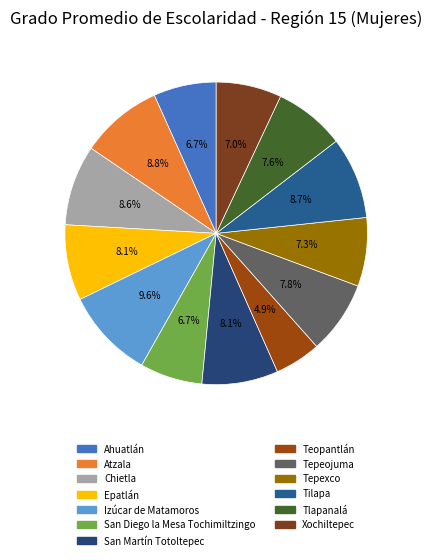

Count the number of slices in the pie.

13